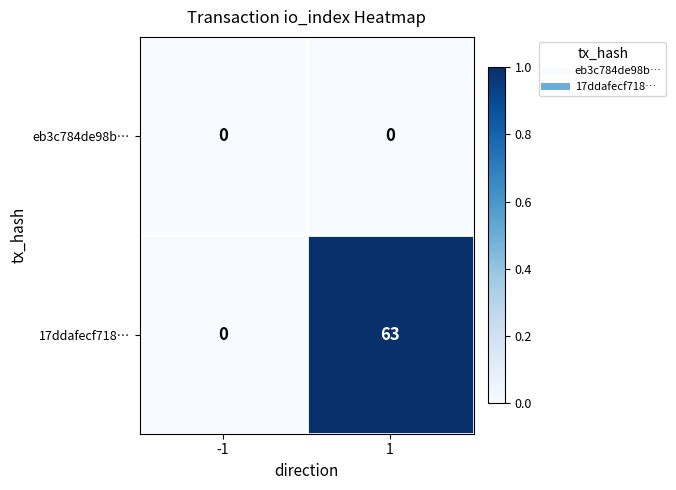

Is it true that eb3c784de98b… equals 0 at -1?

True